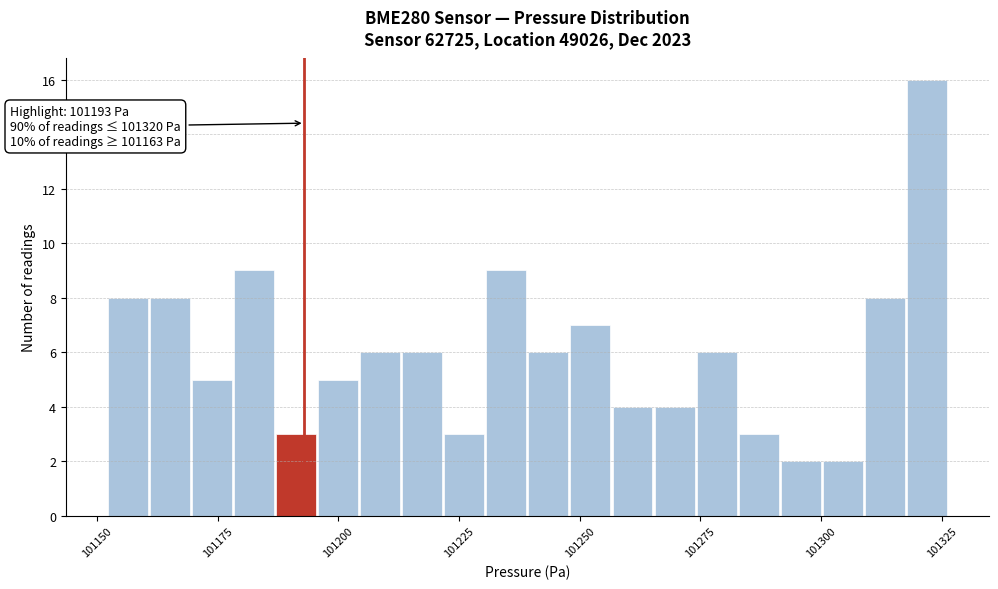

Around what value on the x-axis is the tallest bar? Give the approximate position of its centre, as read against the axis.

101320